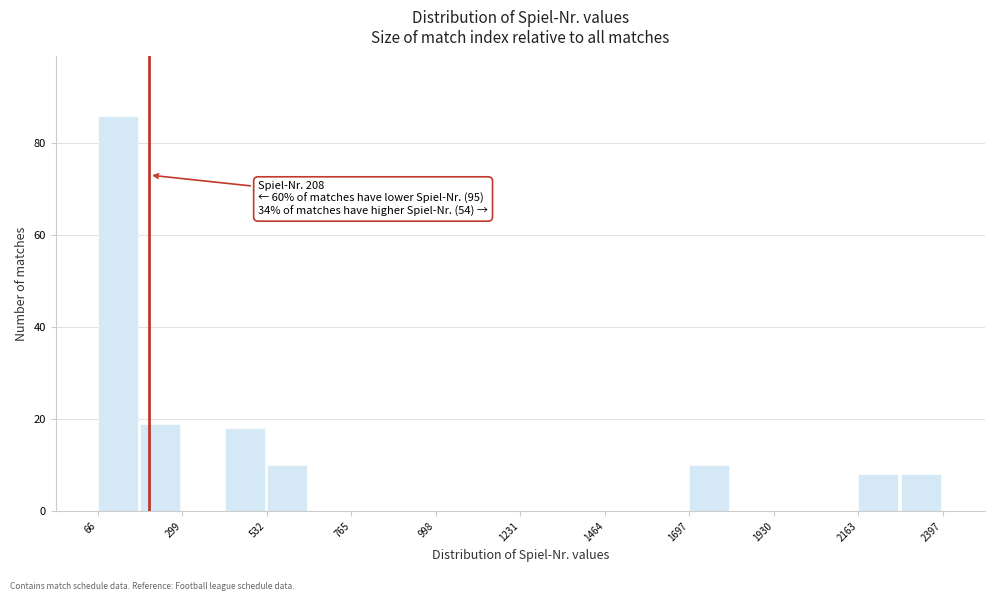

Read against the x-axis, roughly where is the centre of the tallest bar?

100